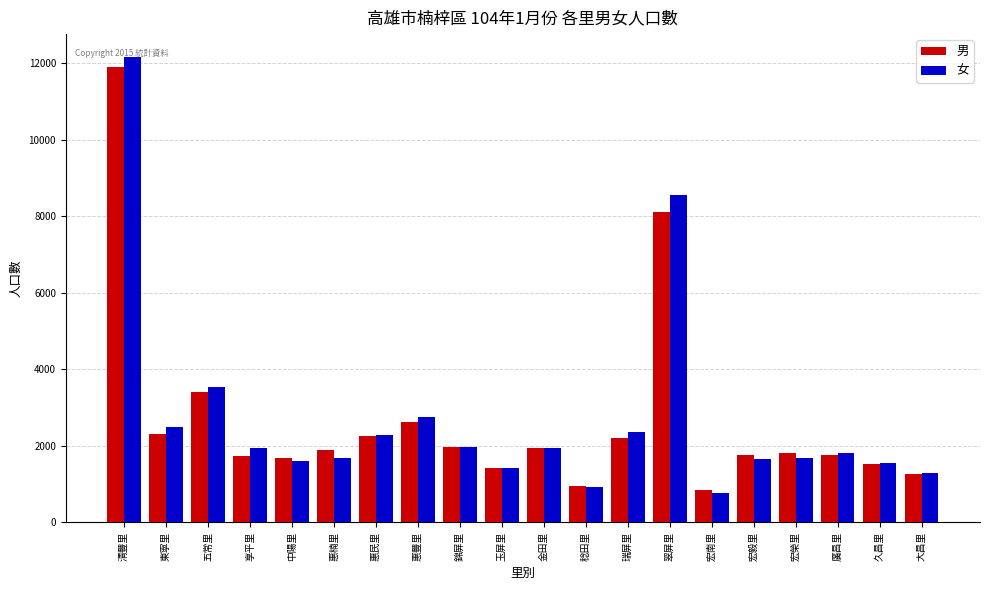

What is the total value across all series at 翠屏里?

16681